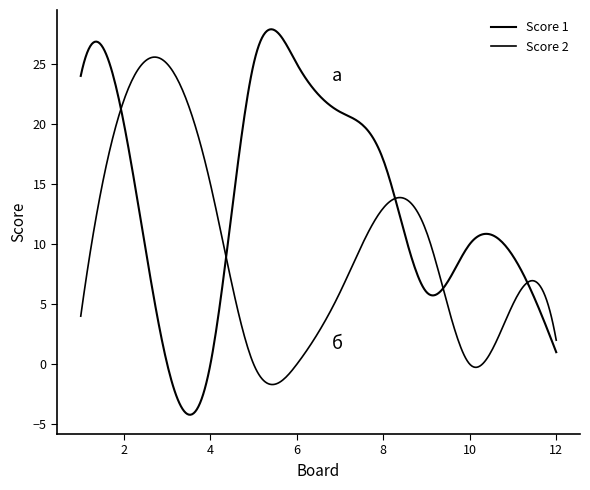

How many lines are shown in the chart?

2